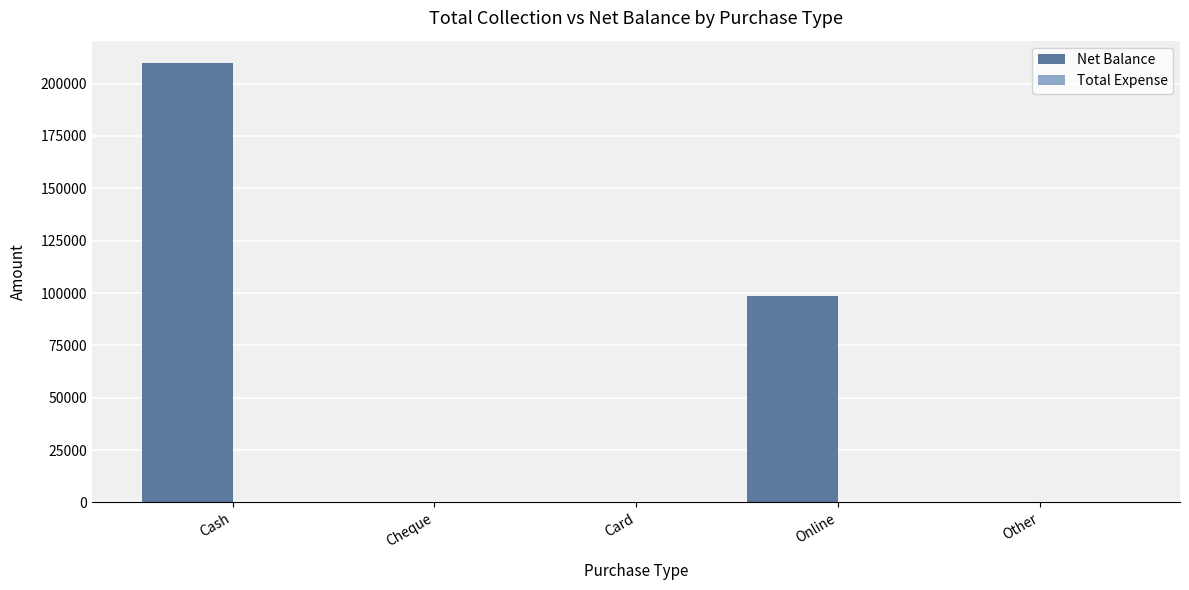

At which category does the chart reach its peak across all series?

Cash